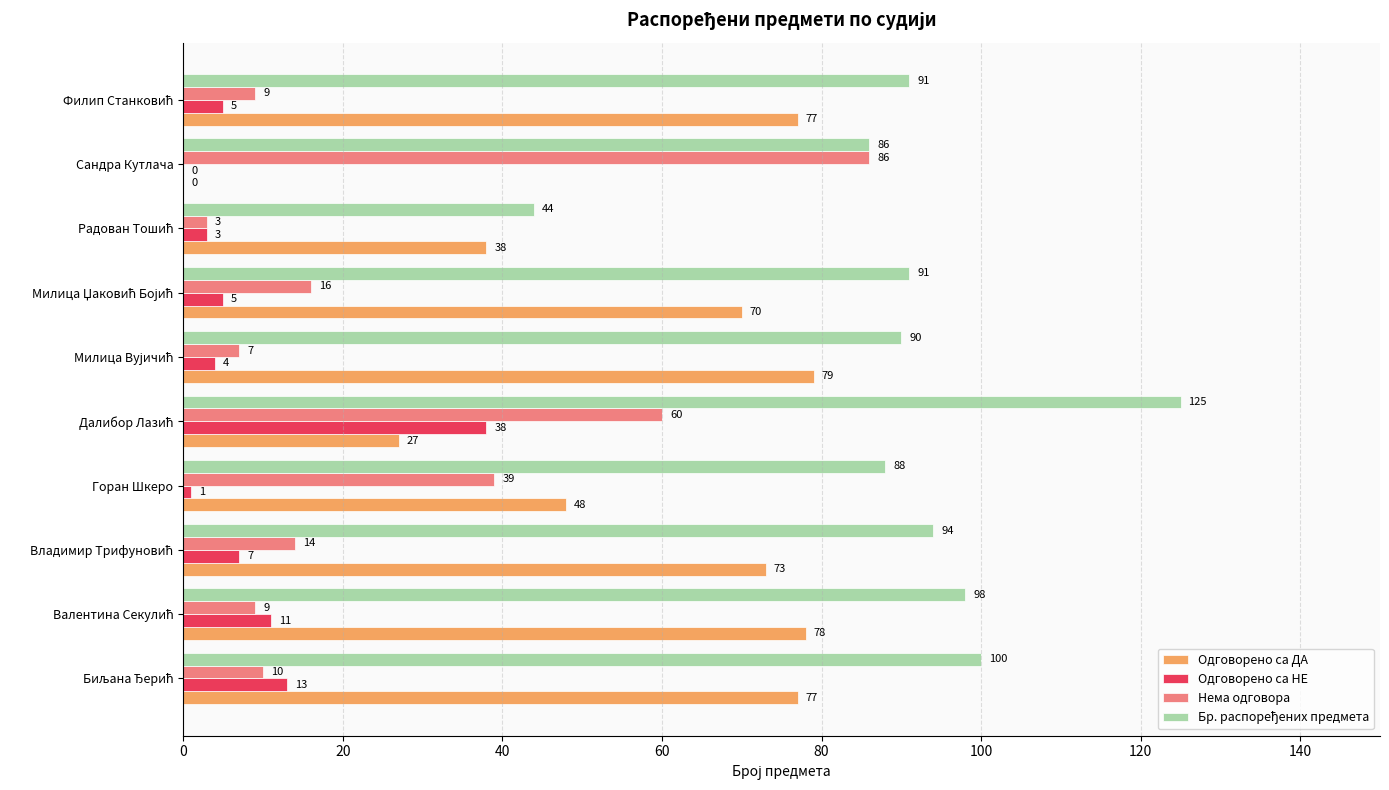

Is it true that Одговорено са НЕ equals 0 at Сандра Кутлача?

True